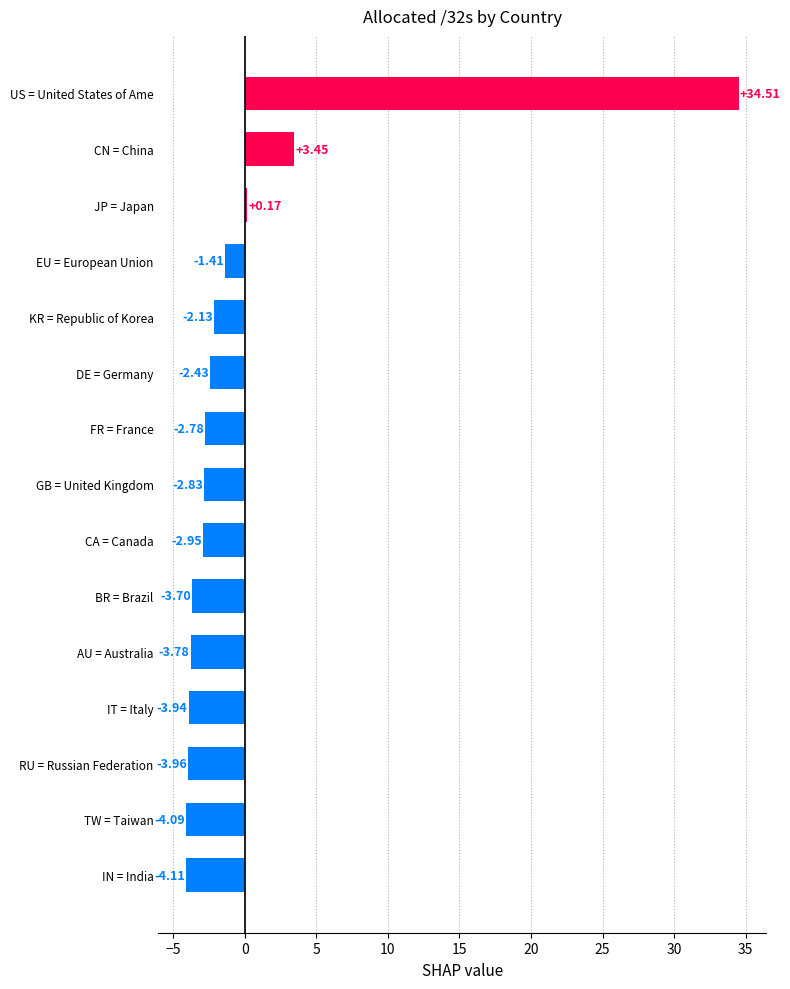

What is the difference between the second highest and second lowest values?

7.5